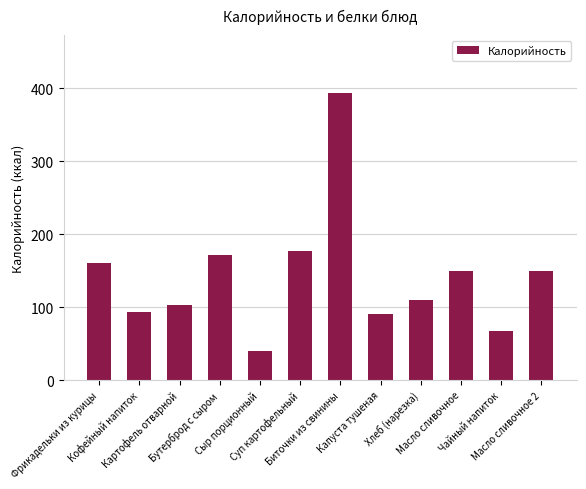

Reading left to right, list all the values displayed in this chart.

Фрикадельки из курицы=161	Кофейный напиток=94	Картофель отварной=103	Бутерброд с сыром=171	Сыр порционный=40	Суп картофельный=177	Биточки из свинины=394	Капуста тушеная=90	Хлеб (нарезка)=110	Масло сливочное=150	Чайный напиток=67	Масло сливочное 2=150